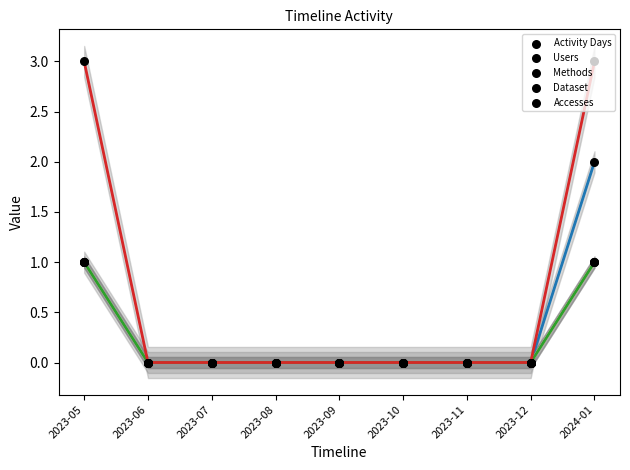

Which series contains the lowest Y value?

Activity Days